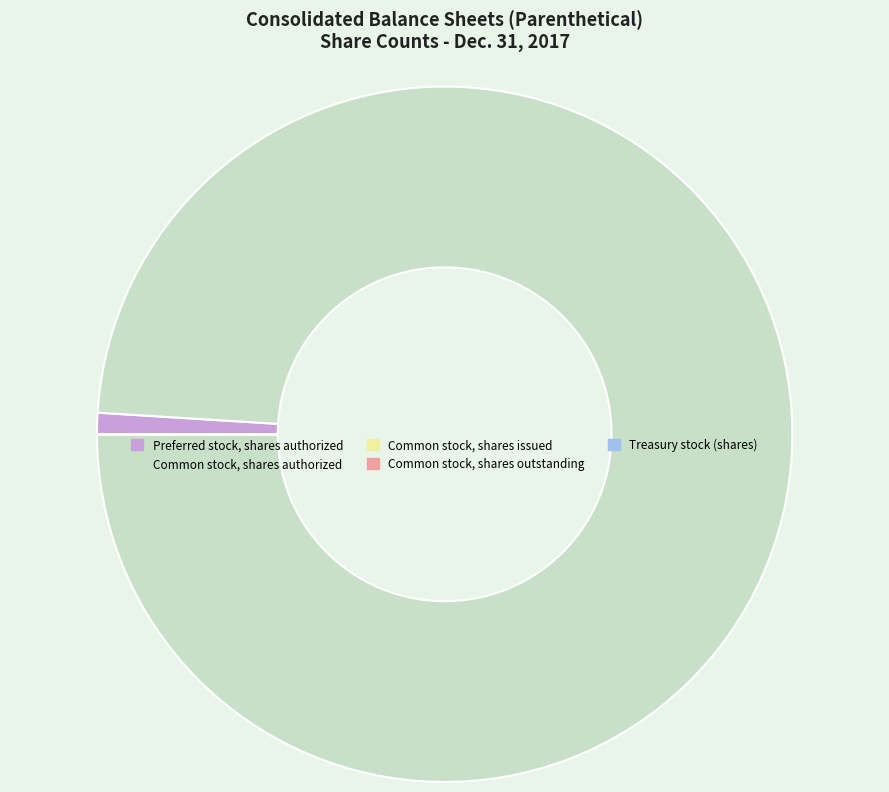

Which category has the biggest portion of the pie?

Common stock, shares authorized